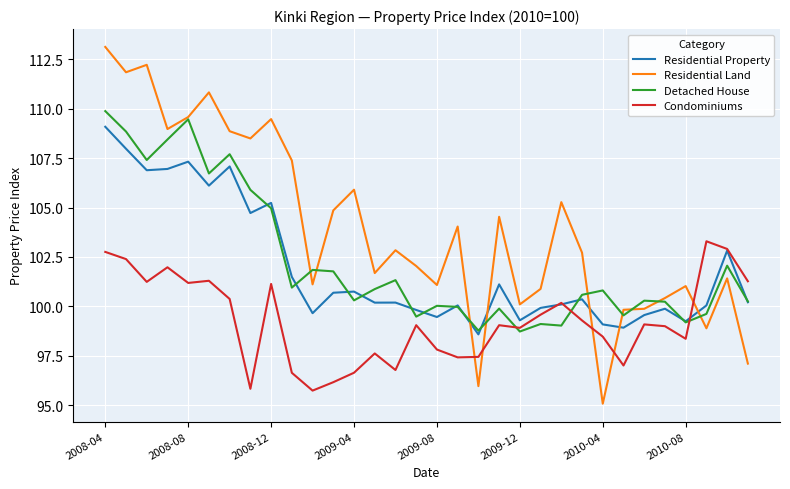

Which series has the widest spread of values?

Residential Land